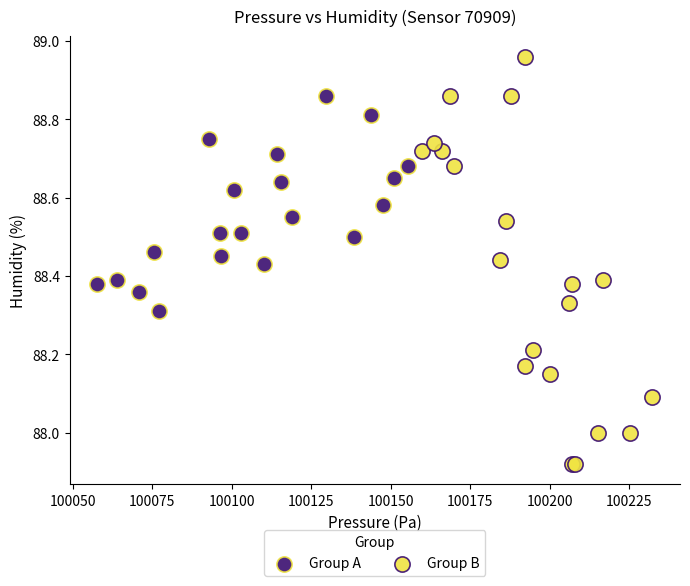

Which series reaches the maximum Y coordinate?

Group B